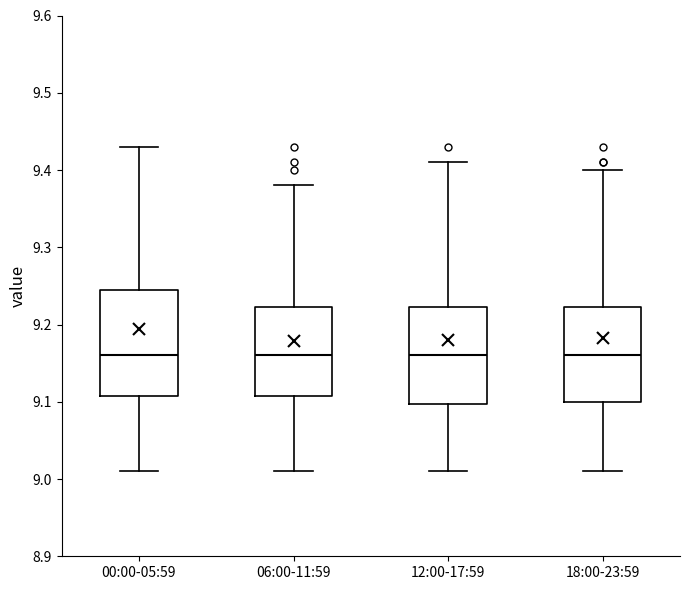

Where is the upper edge of the box for 12:00-17:59 on the y-axis? The values are not printed on the chart, so give them approximately, as read against the axis.

9.22